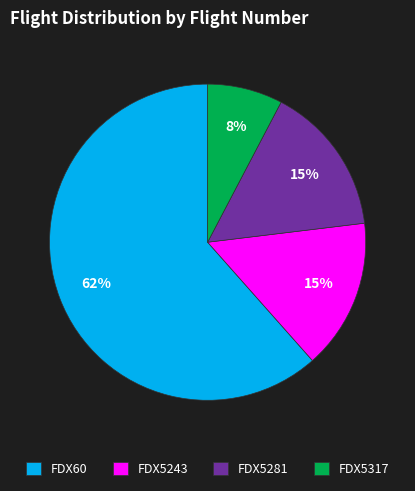

Which category has the smallest portion of the pie?

FDX5317